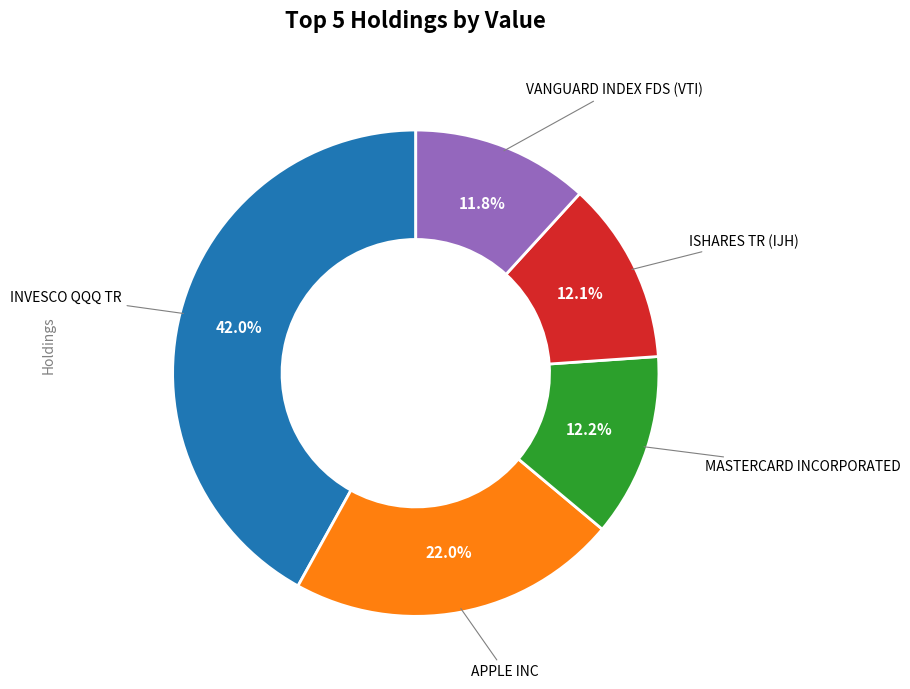

How many segments does this pie chart have?

5